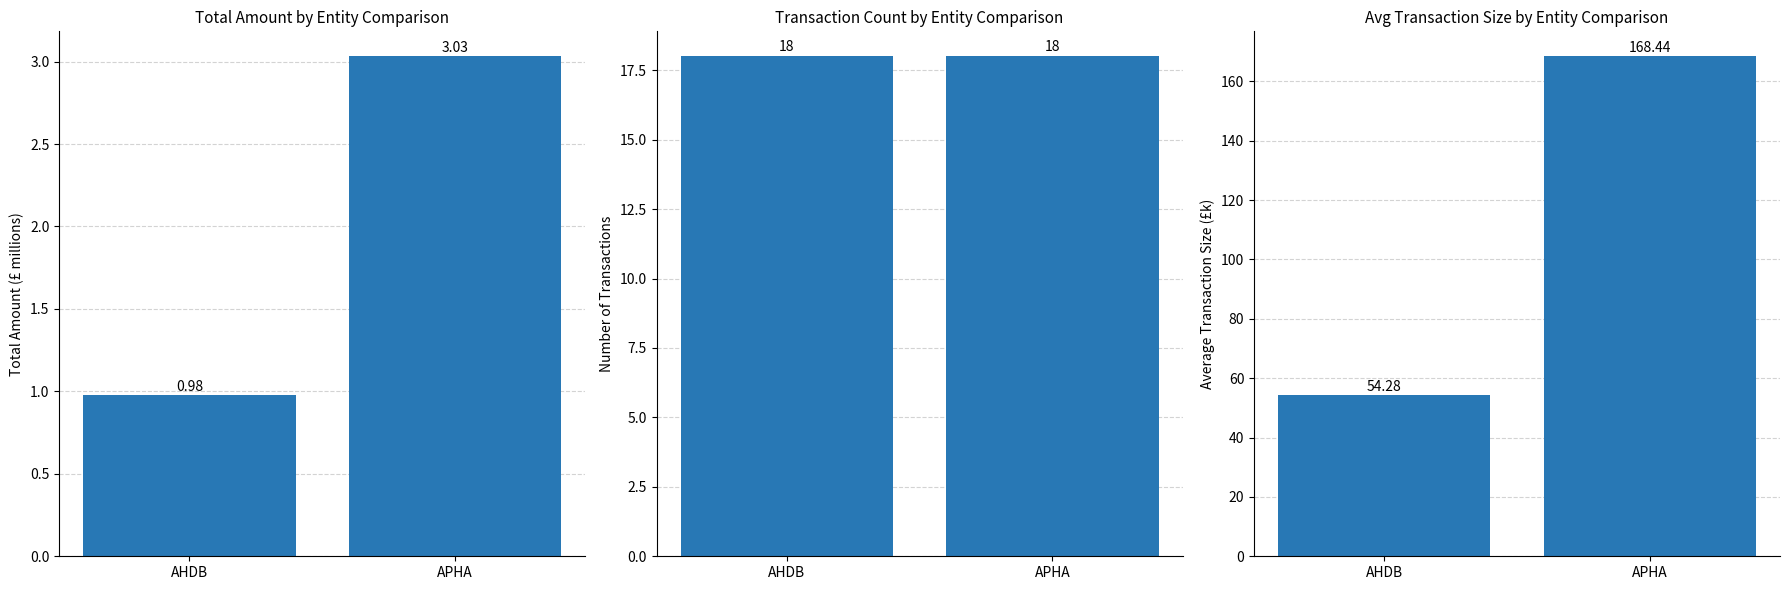

At which label is Transaction Count closest to 18?

AHDB